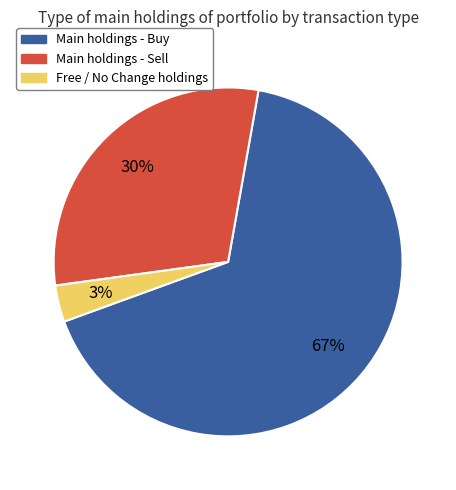

Is there any slice that represents more than half of the pie?

Yes